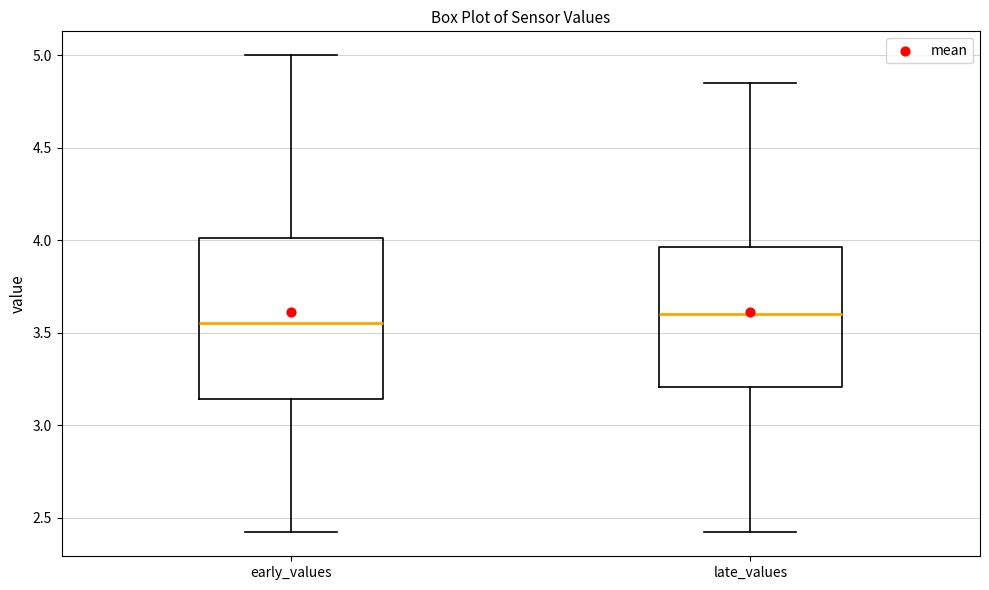

Which box has the lowest median line?

early_values